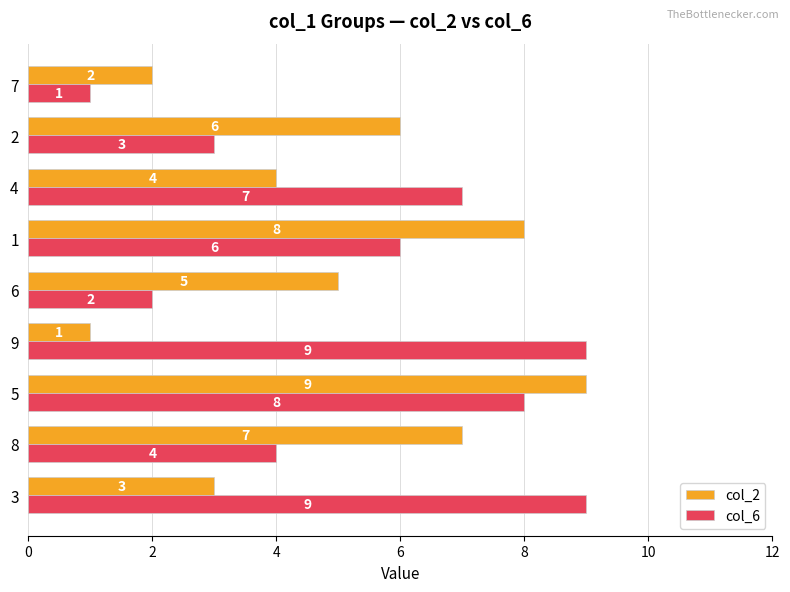

What is the sum of the col_2 values at 2 and 8?

13